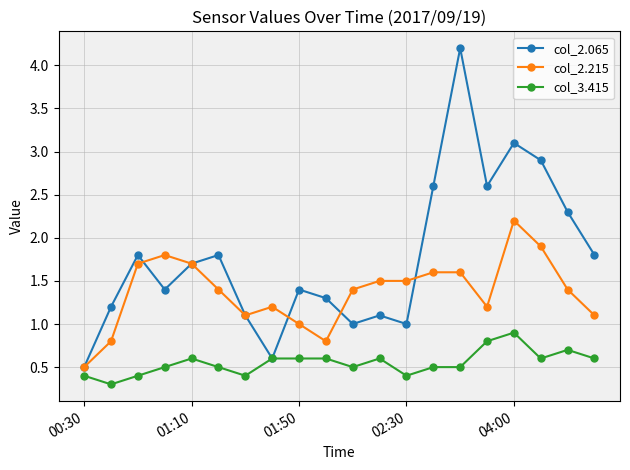

List the series in order of their peak value, highest first.

col_2.065, col_2.215, col_3.415